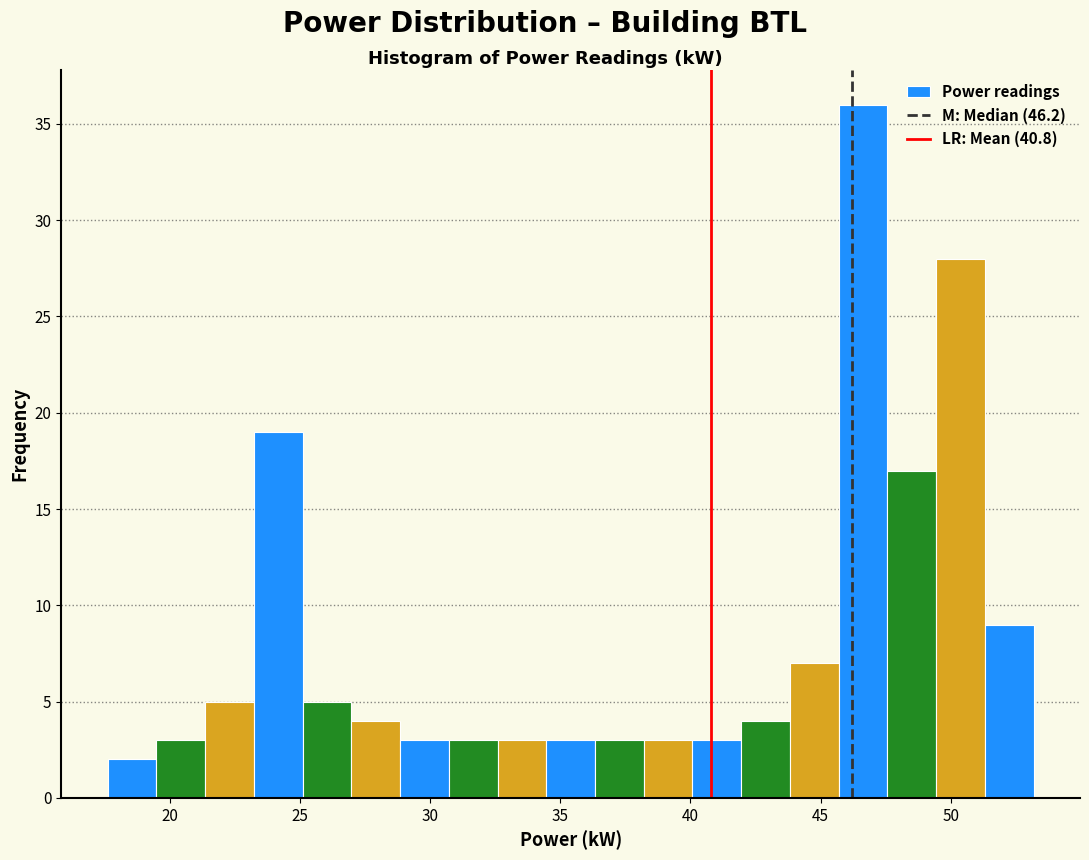

Read against the x-axis, roughly where is the centre of the tallest bar?

46.5